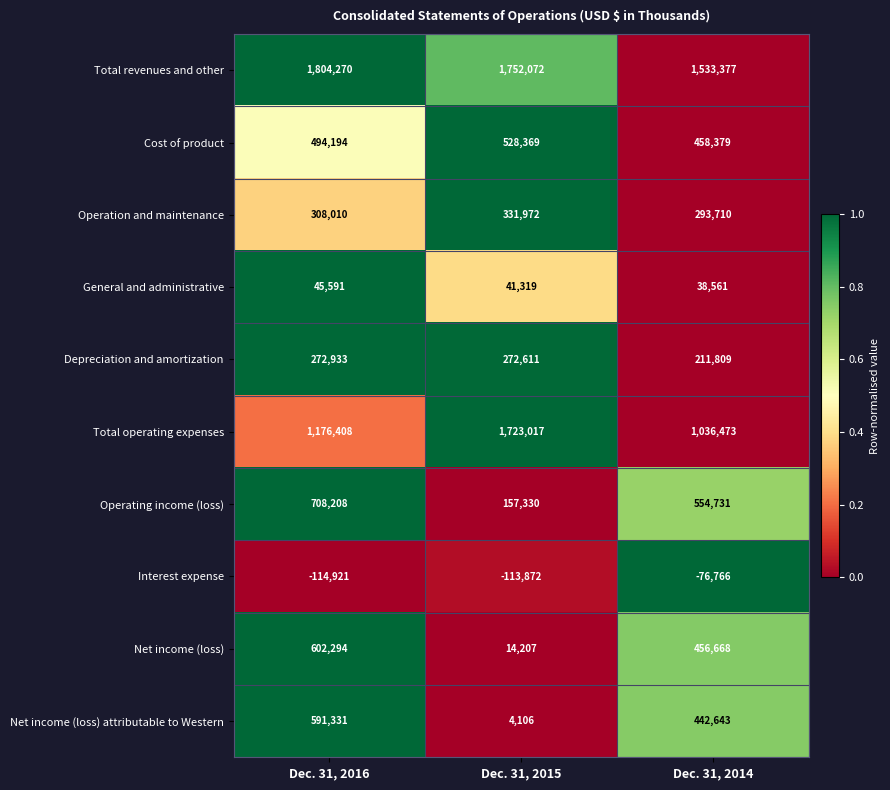

The Depreciation and amortization series shows 272611 at Dec. 31, 2015. True or false?

True